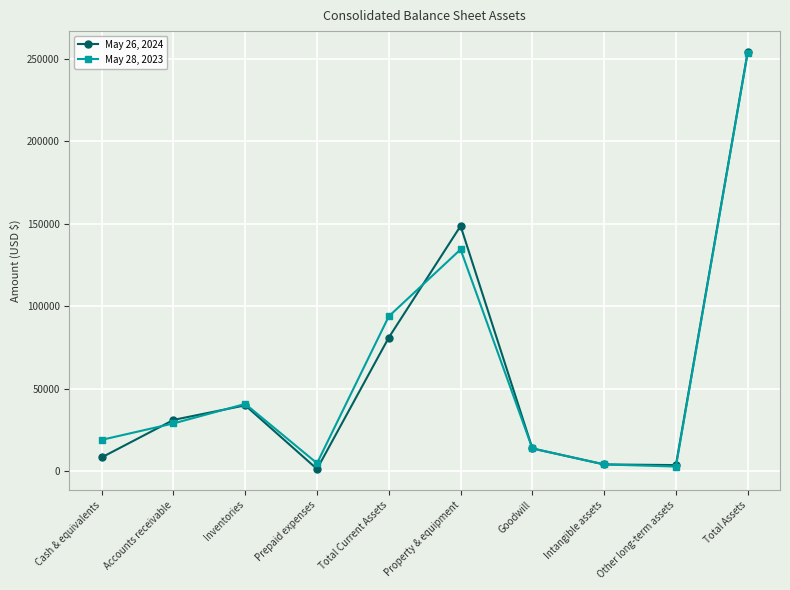

What is the label of the 1st point from the left?

Cash & equivalents